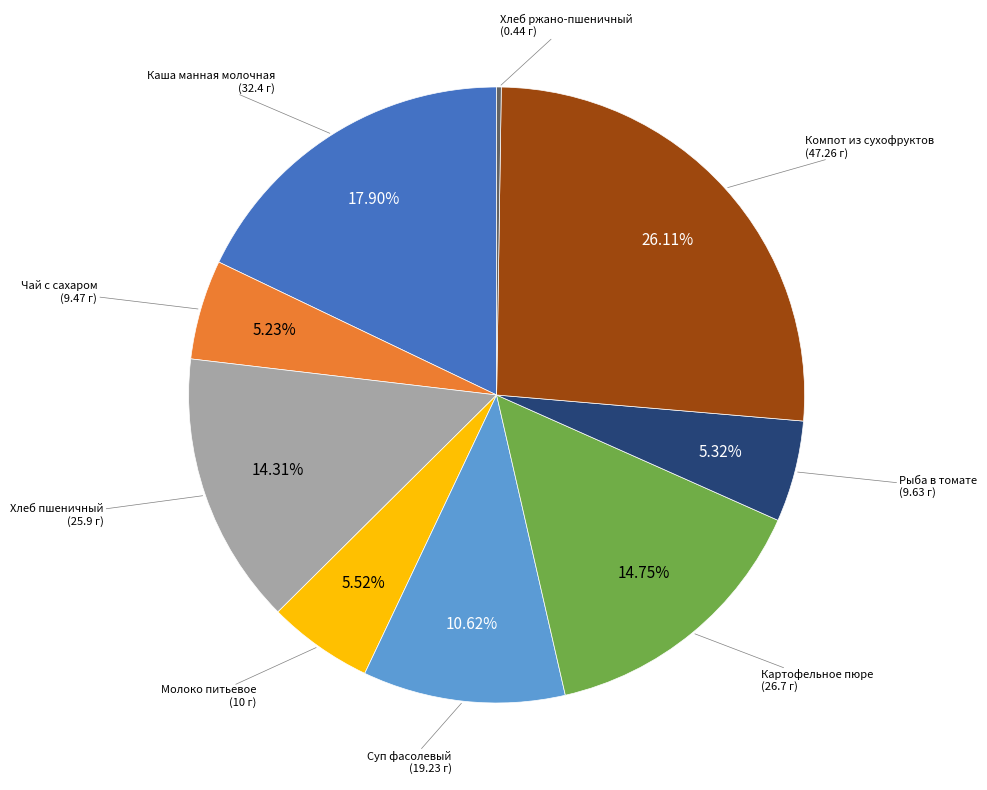

Is there a majority slice in this chart?

No